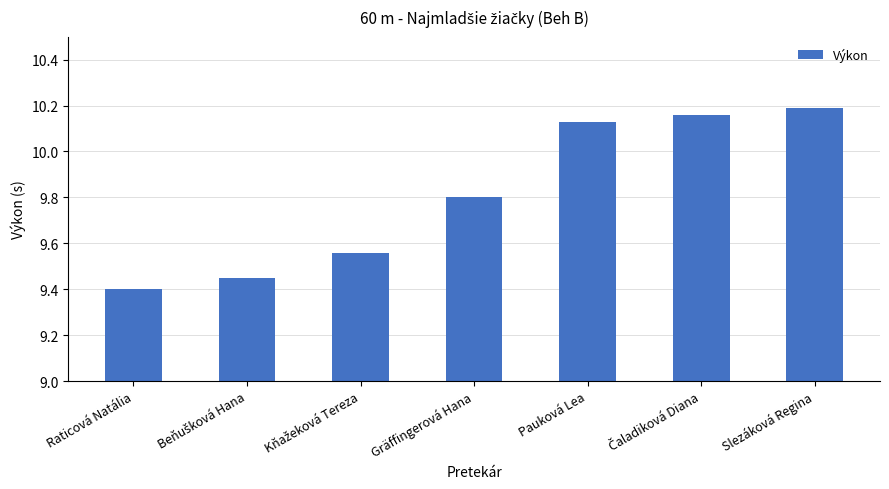

Count the number of categories in the chart.

7